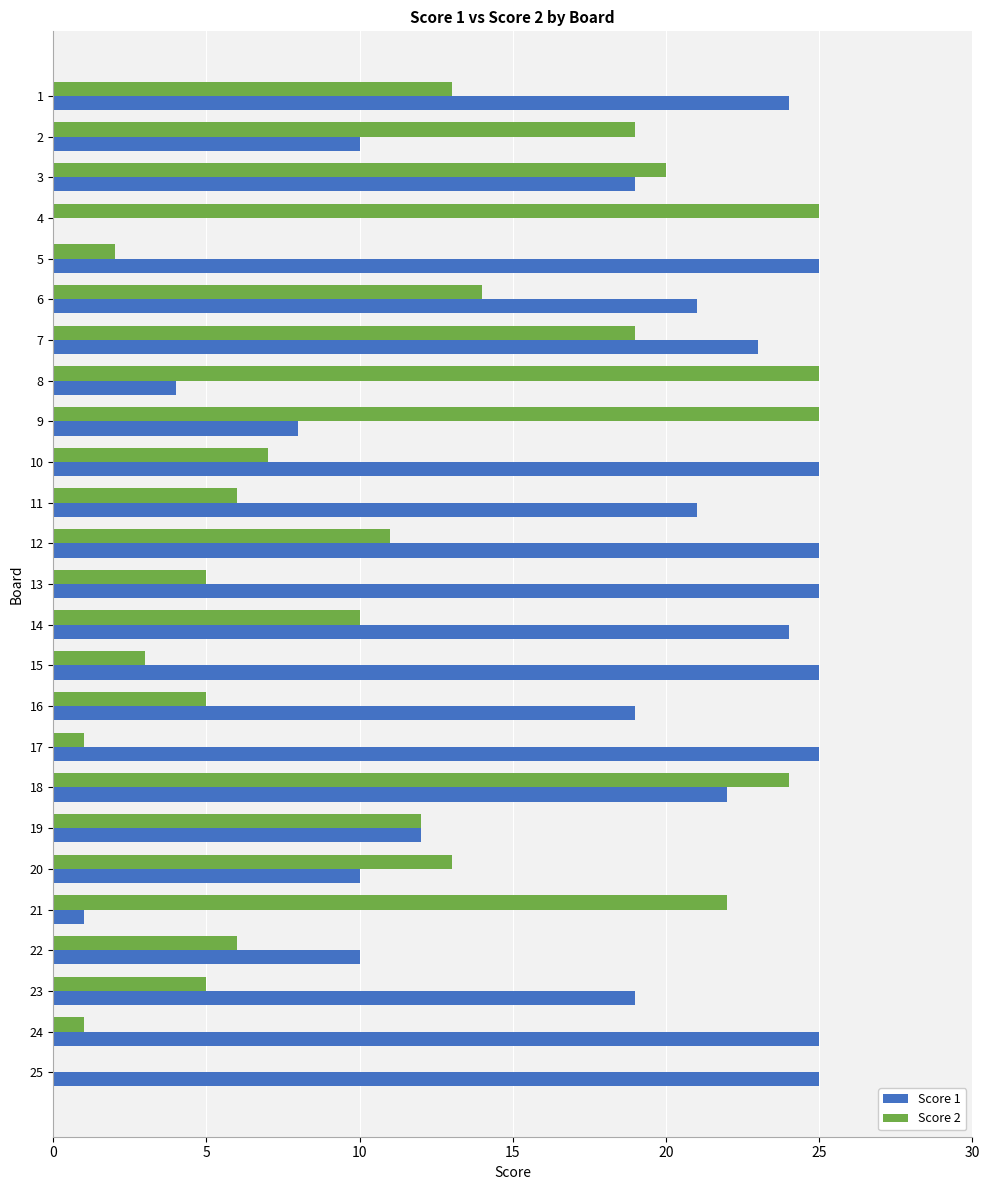

What is the average value of the Score 1 series?

18